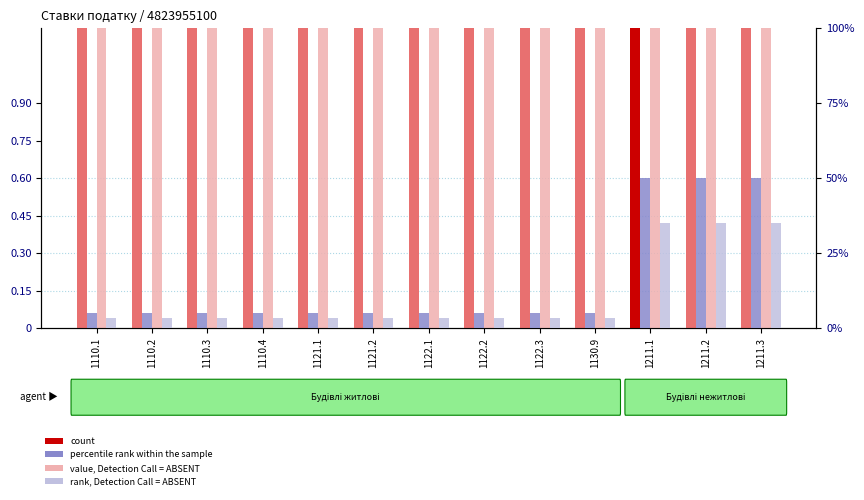

What position from the right is 1211.2?

2